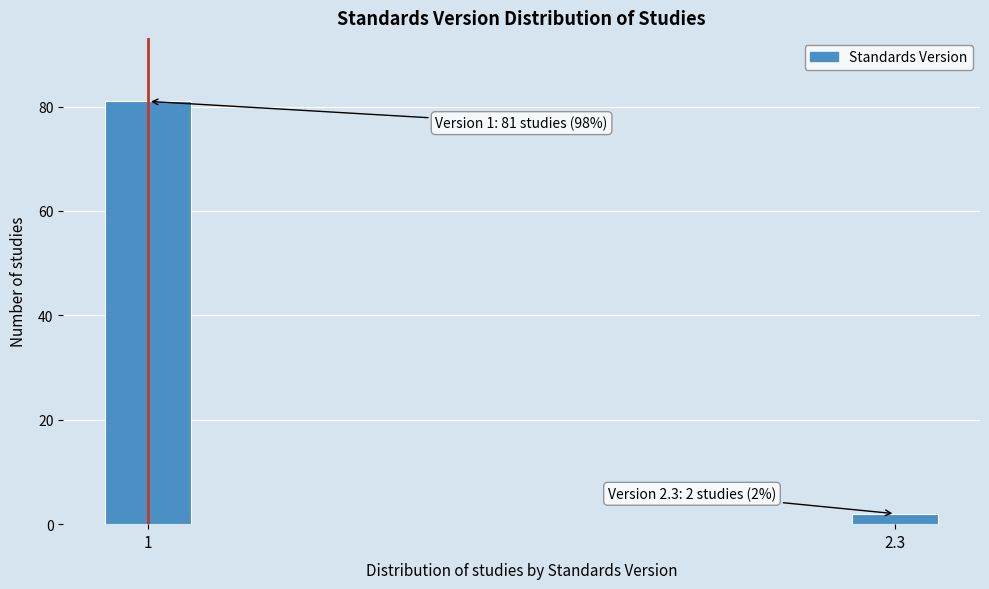

Reading right to left, list all the values displayed in this chart.

2.3=2	1=81